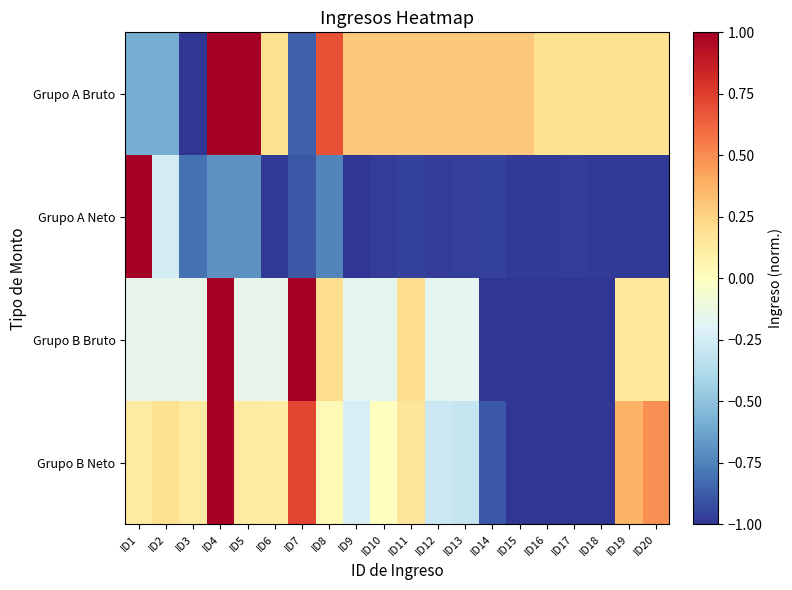

What is the maximum value shown in the chart?

1.0